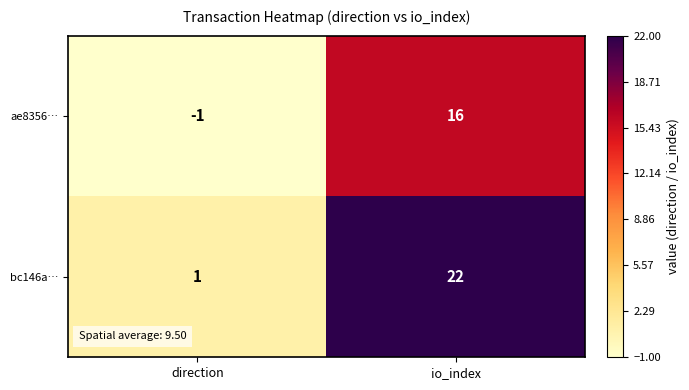

Reading right to left, transcribe all the data shown in this chart.

ae8356…: 16	-1
bc146a…: 22	1